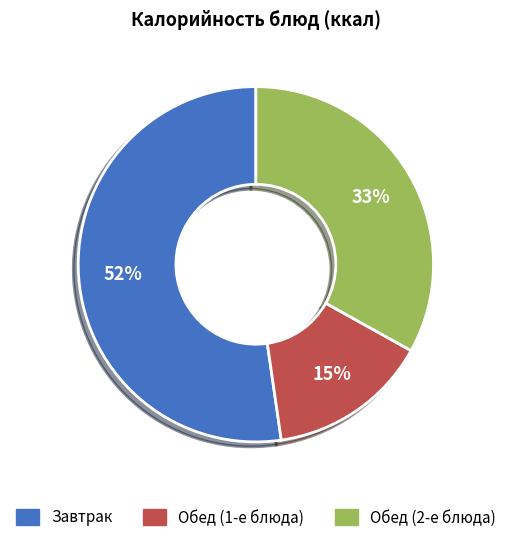

Does any single category account for the majority?

Yes